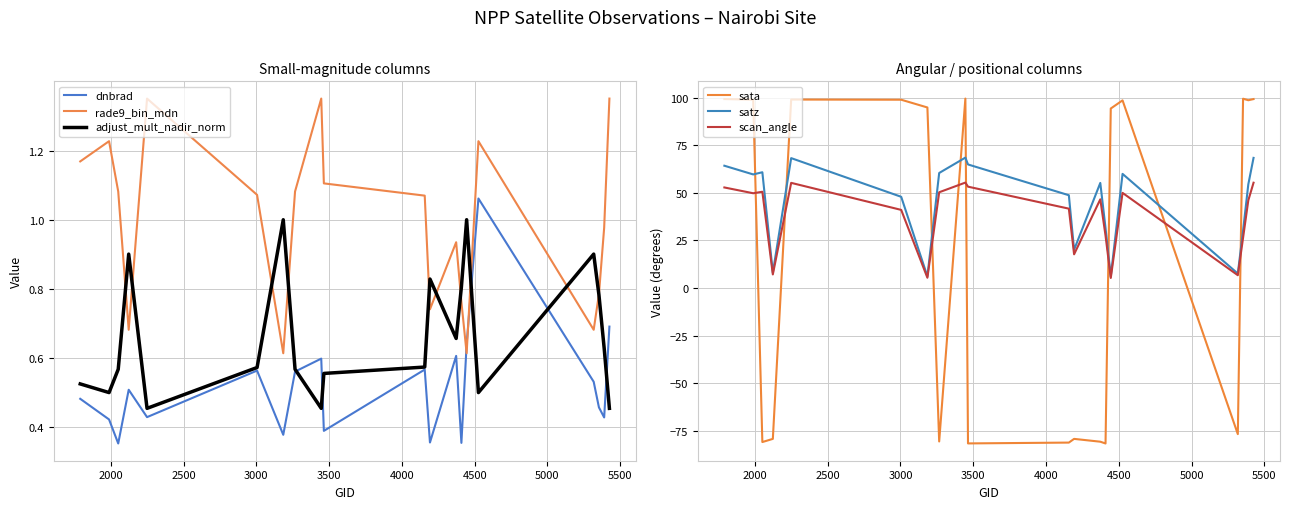

What is the average value of the rade9_bin_mdn series?

1.0